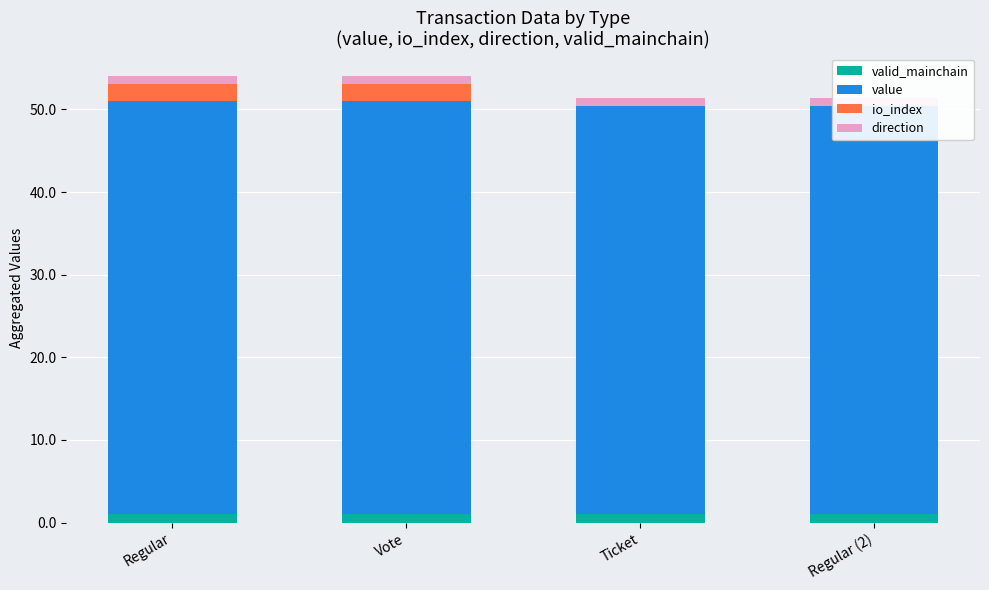

The value of io_index at Vote is 2.0. True or false?

True